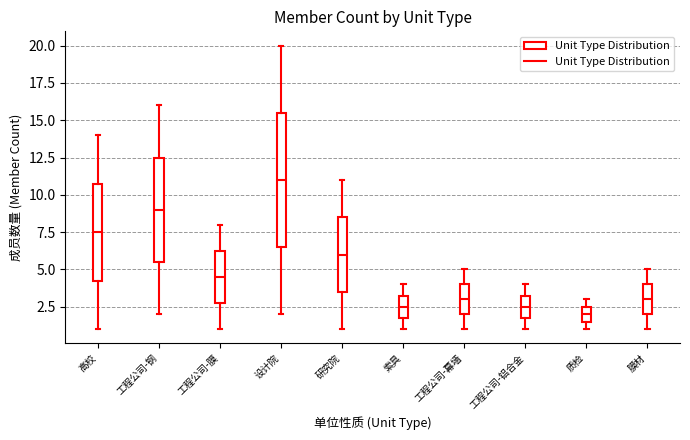

Reading left to right, transcribe this box plot: for each box, give where its median line is, the range the box spans, and where its two whiskers end, as read against the y-axis. The values are not printed on the chart, so give them approximately, as read against the axis.

高校: median 7.5, box 4.5 to 11.0, whiskers 1.0 to 14.0
工程公司-钢: median 9.0, box 5.5 to 12.5, whiskers 2.0 to 16.0
工程公司-膜: median 4.5, box 3.0 to 6.5, whiskers 1.0 to 8.0
设计院: median 11.0, box 6.5 to 15.5, whiskers 2.0 to 20.0
研究院: median 6.0, box 3.5 to 8.5, whiskers 1.0 to 11.0
索具: median 2.5, box 2.0 to 3.5, whiskers 1.0 to 4.0
工程公司-幕墙: median 3.0, box 2.0 to 4.0, whiskers 1.0 to 5.0
工程公司-铝合金: median 2.5, box 2.0 to 3.5, whiskers 1.0 to 4.0
质检: median 2.0, box 1.5 to 2.5, whiskers 1.0 to 3.0
膜材: median 3.0, box 2.0 to 4.0, whiskers 1.0 to 5.0